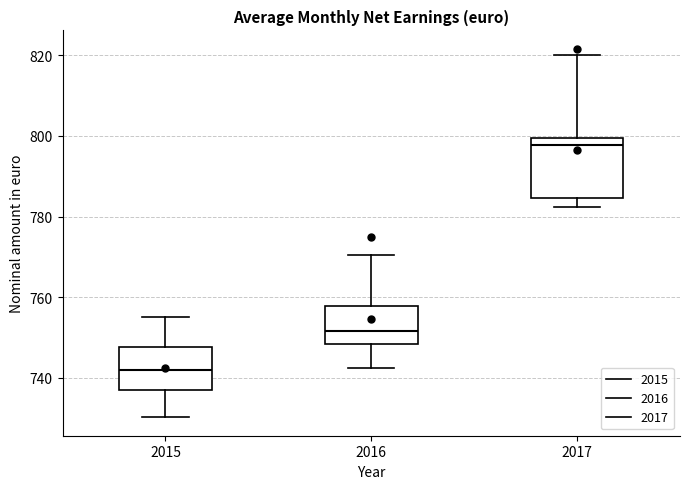

Where is the upper edge of the box at x = 2015 on the y-axis? The values are not printed on the chart, so give them approximately, as read against the axis.

748